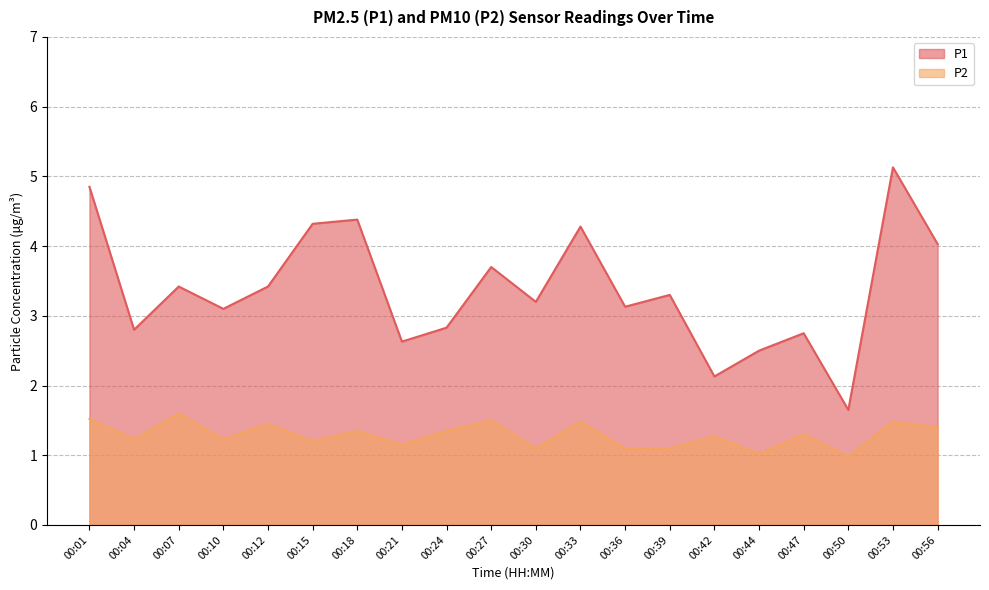

Which series changed the most between 00:53 and 00:56?

P1